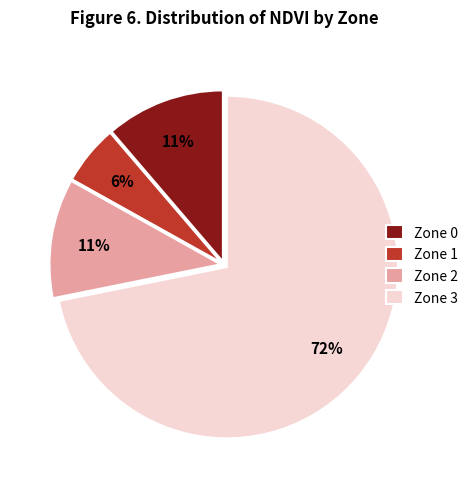

Does Zone 1 represent more than half of the total?

No